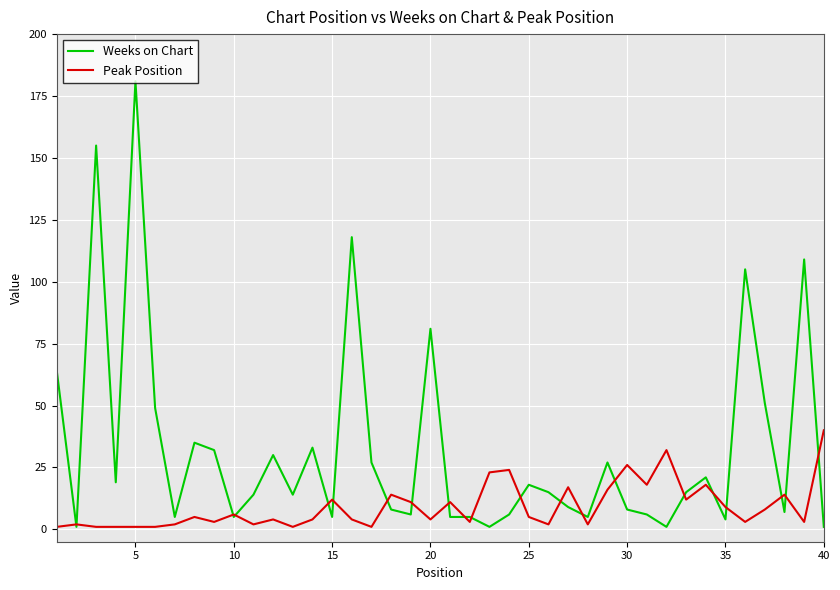

Does the chart display data point markers on the line(s)?

No